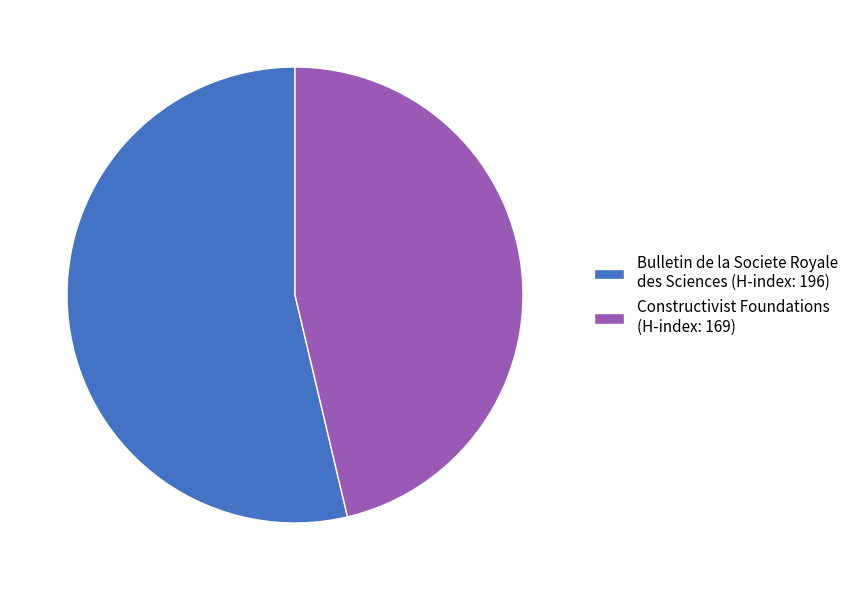

The Constructivist Foundations (H-index: 169) slice represents 58% of the pie. True or false?

False